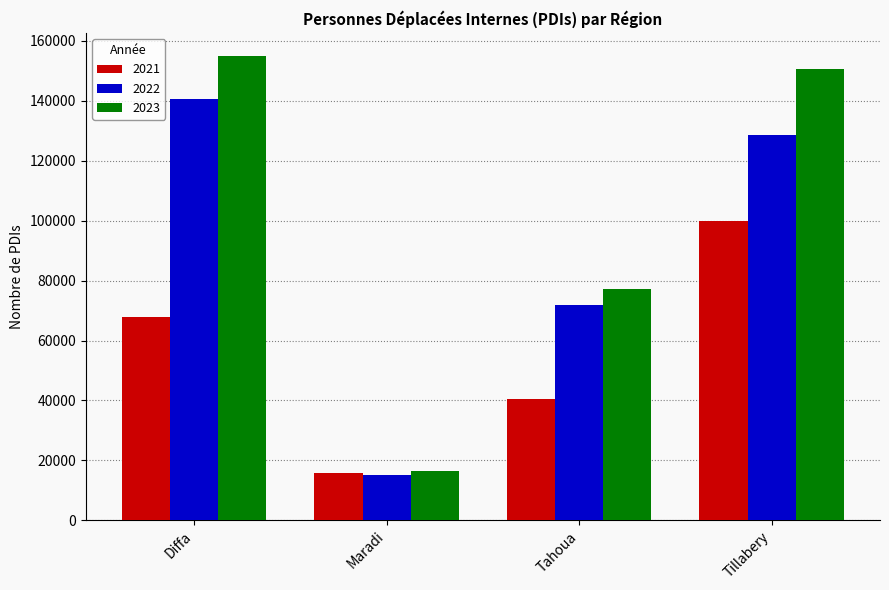

What is the sum of all 2023 values?

399059